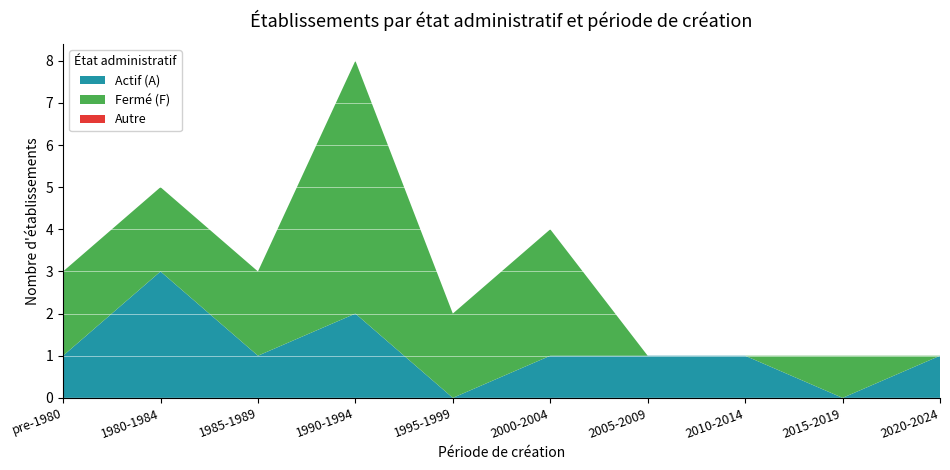

At which category is the sum across all series the highest?

1990-1994